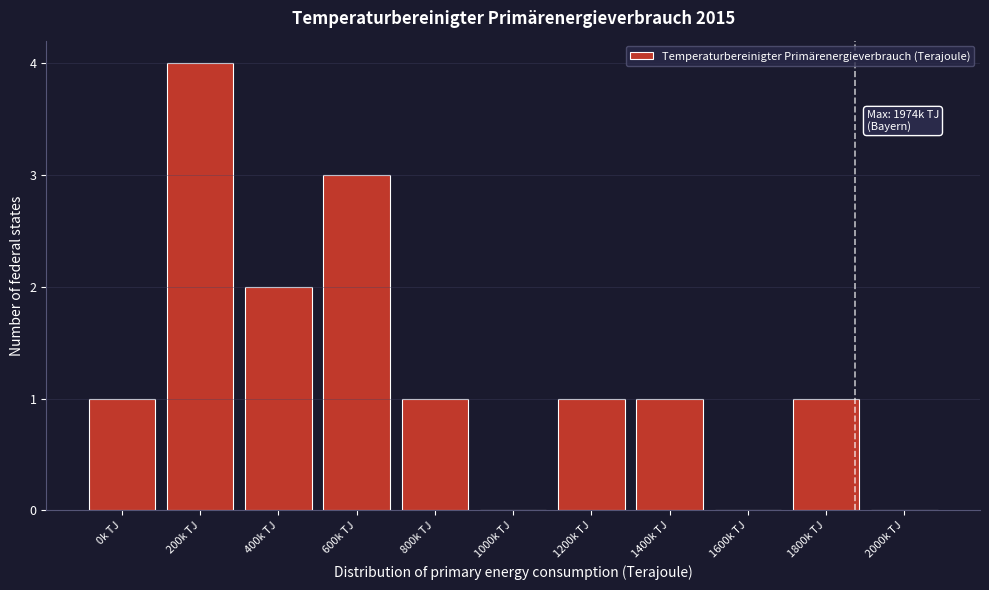

Reading left to right, what are all the values shown in this chart?

0k TJ=1	200k TJ=4	400k TJ=2	600k TJ=3	800k TJ=1	1000k TJ=0	1200k TJ=1	1400k TJ=1	1600k TJ=0	1800k TJ=1	2000k TJ=0